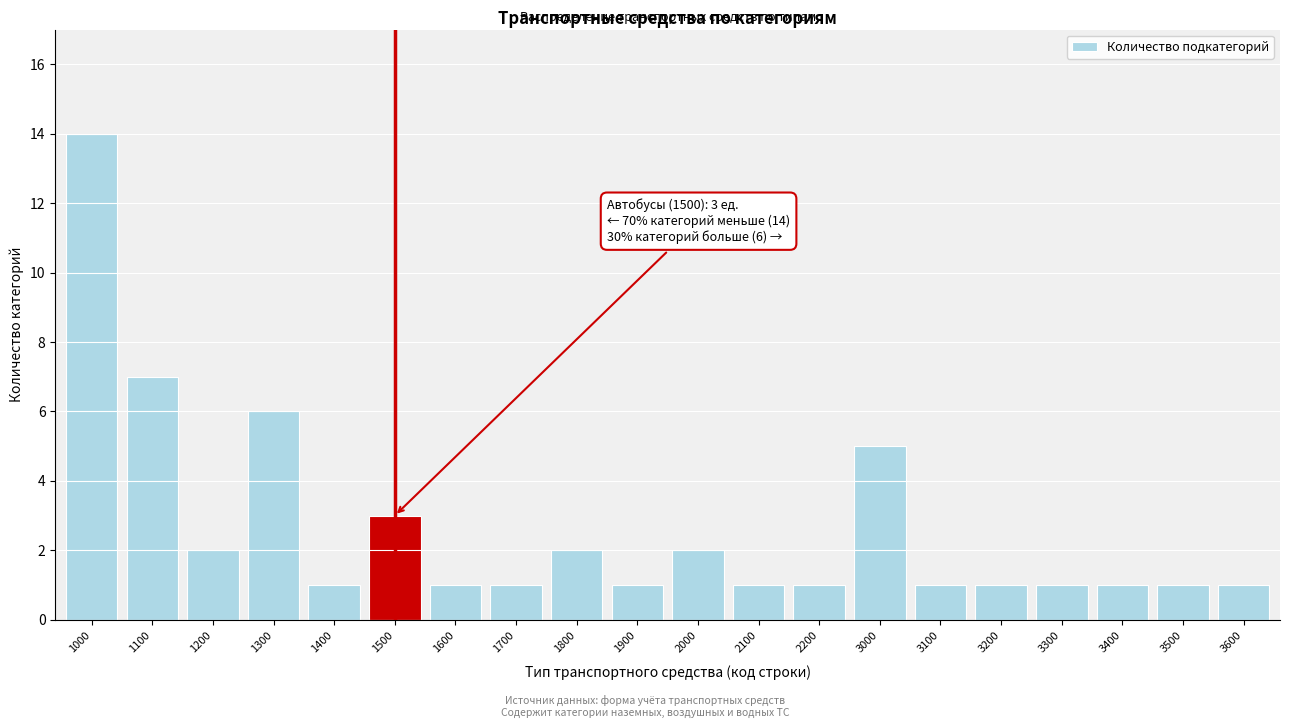

Reading left to right, what are all the values shown in this chart?

1000=14	1100=7	1200=2	1300=6	1400=1	1500=3	1600=1	1700=1	1800=2	1900=1	2000=2	2100=1	2200=1	3000=5	3100=1	3200=1	3300=1	3400=1	3500=1	3600=1